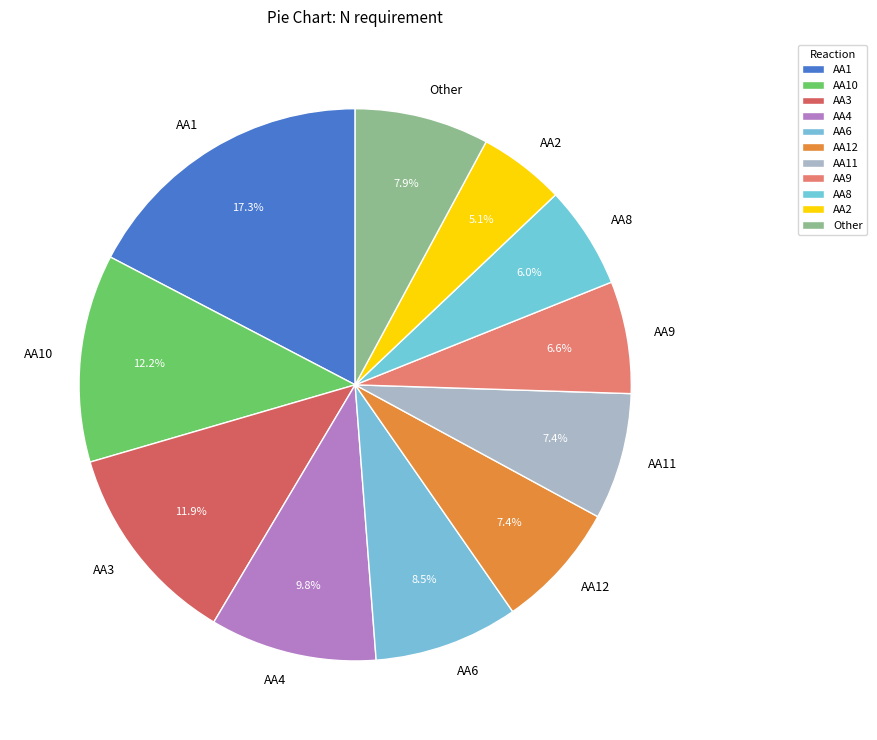

The AA4 slice represents 10% of the pie. True or false?

True